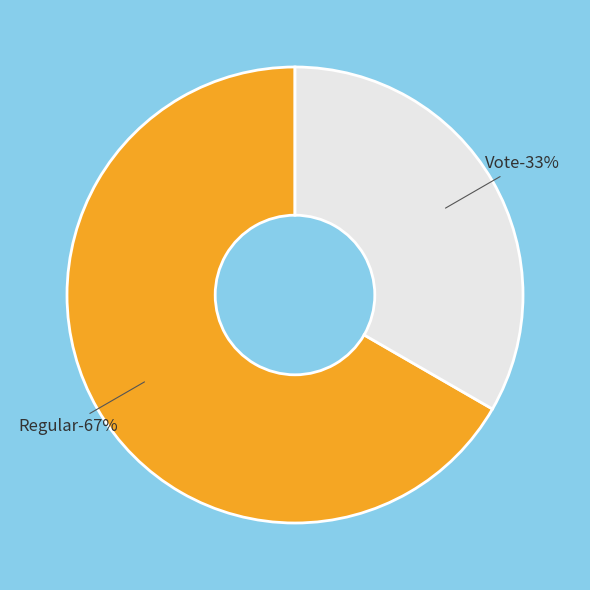

The Vote slice represents 43% of the pie. True or false?

False